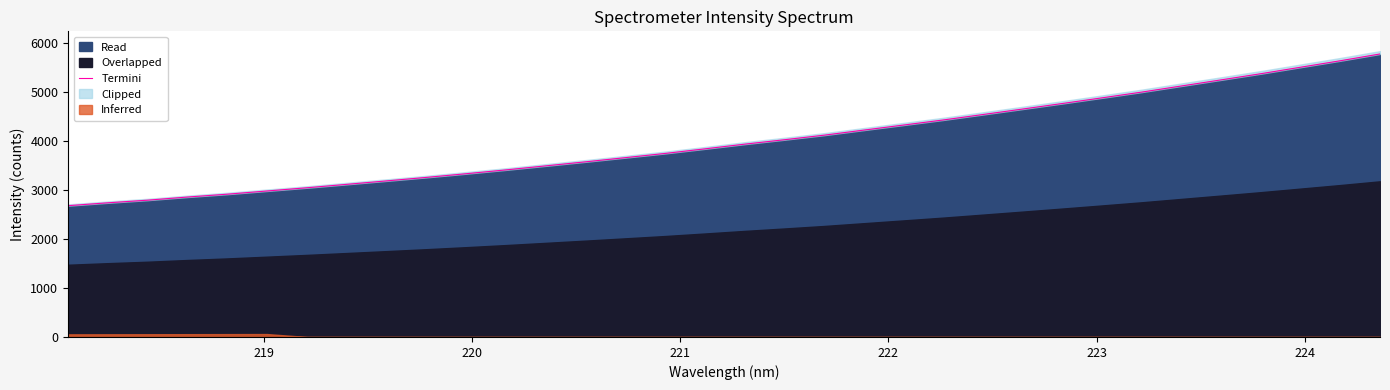

What is the sum of all values?

136268.5